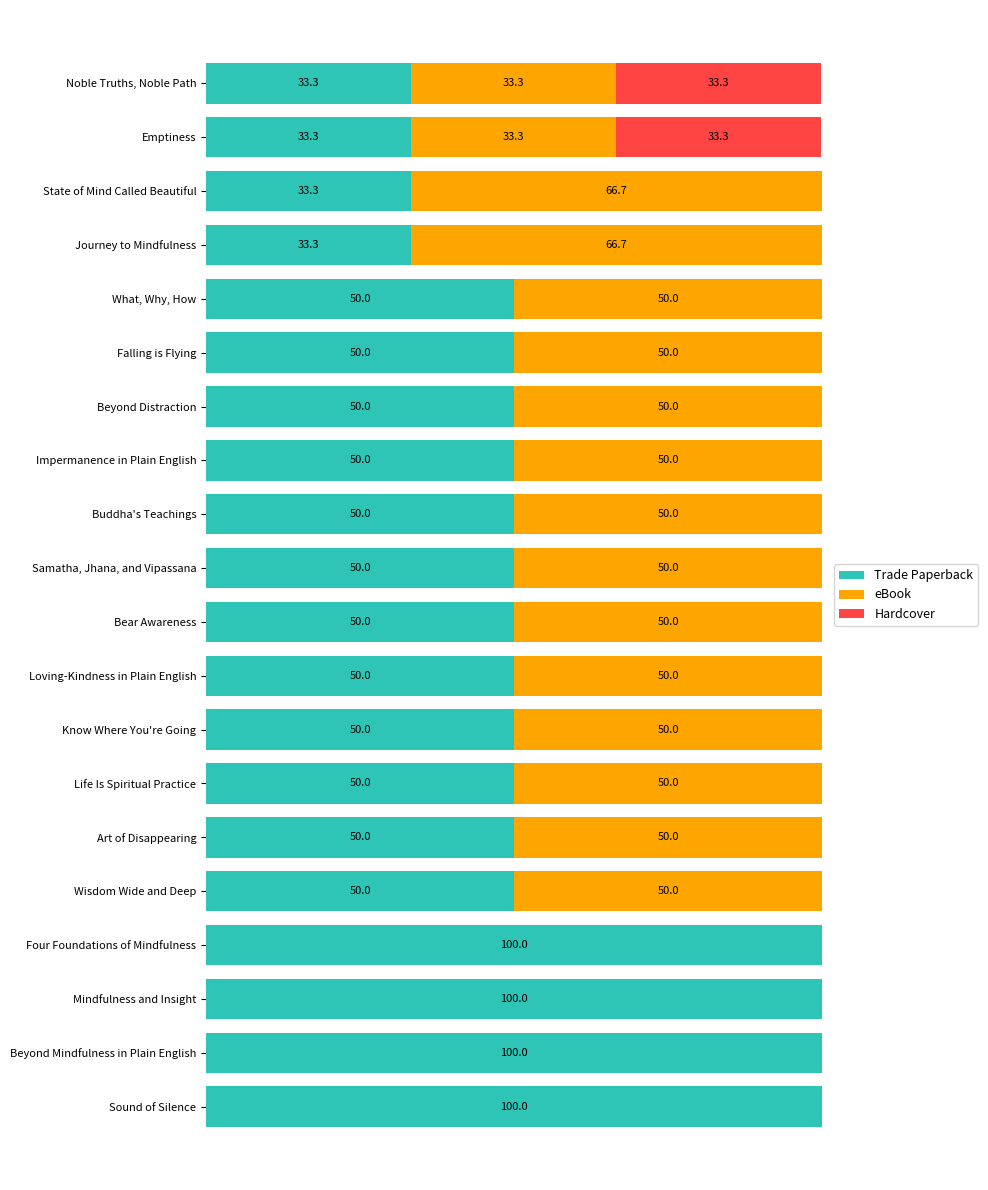

Reading left to right, extract all data points from this chart.

Trade Paperback: 100.0	100.0	100.0	100.0	50.0	50.0	50.0	50.0	50.0	50.0	50.0	50.0	50.0	50.0	50.0	50.0	33.3	33.3	33.3	33.3
eBook: 0.0	0.0	0.0	0.0	50.0	50.0	50.0	50.0	50.0	50.0	50.0	50.0	50.0	50.0	50.0	50.0	66.7	66.7	33.3	33.3
Hardcover: 0.0	0.0	0.0	0.0	0.0	0.0	0.0	0.0	0.0	0.0	0.0	0.0	0.0	0.0	0.0	0.0	0.0	0.0	33.3	33.3